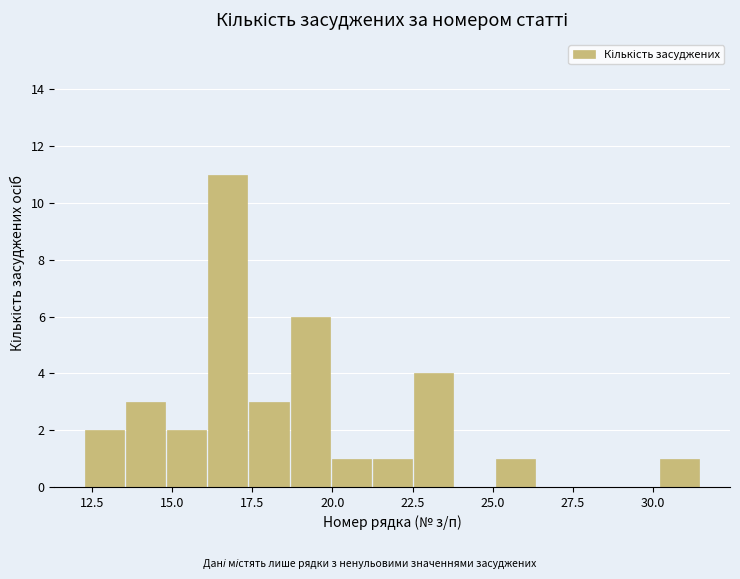

Around what value on the x-axis is the tallest bar? Give the approximate position of its centre, as read against the axis.

16.5